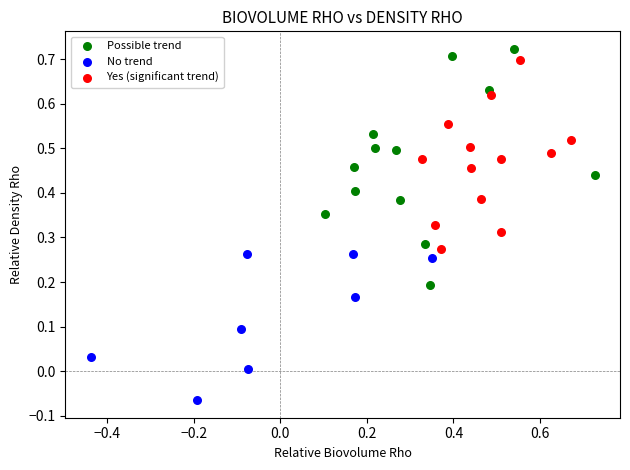

Which series has the largest Y range (max minus min)?

Possible trend